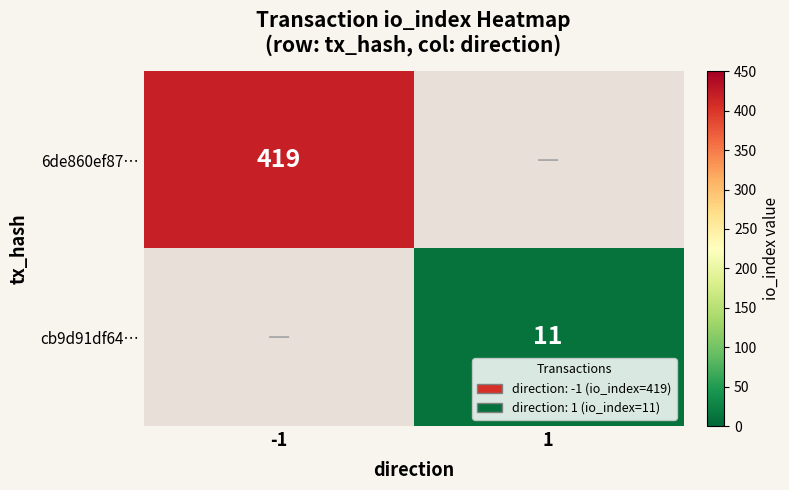

The value of cb9d91df64… at 1 is 2.8. True or false?

False